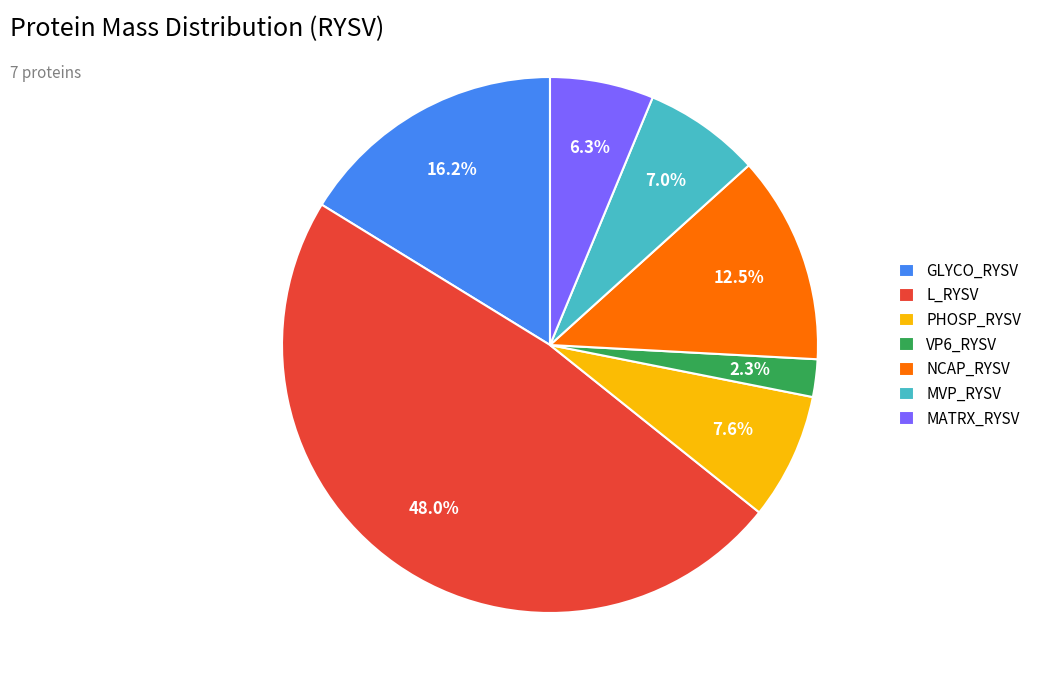

Combined, do PHOSP_RYSV and VP6_RYSV account for over 50%?

No